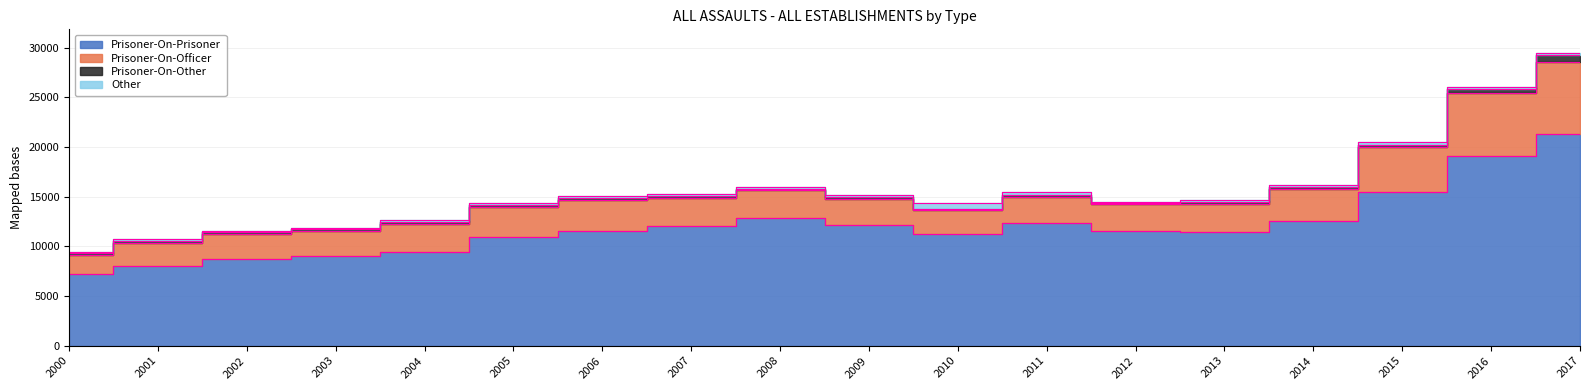

What is the maximum value shown in the chart?

21270